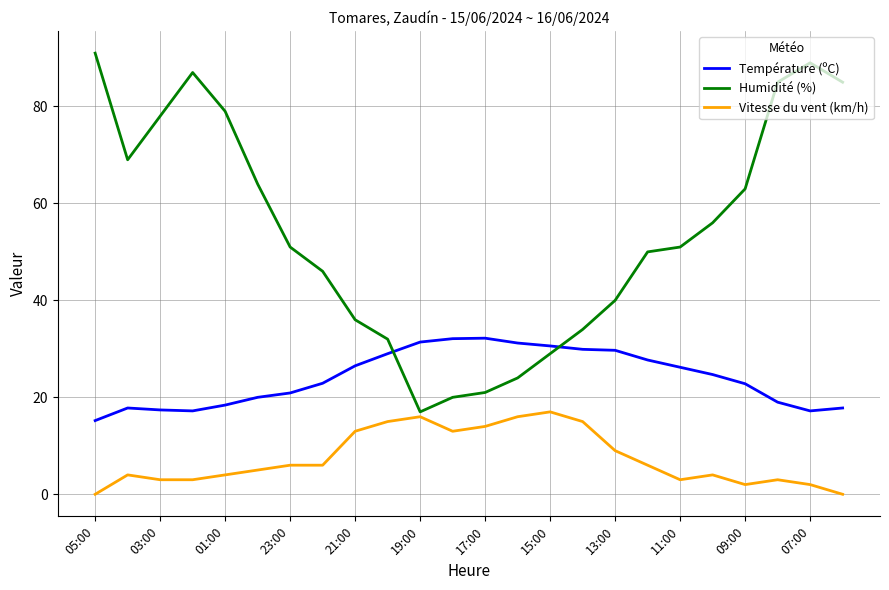

What is the sum of all Température (ºC) values?

577.8